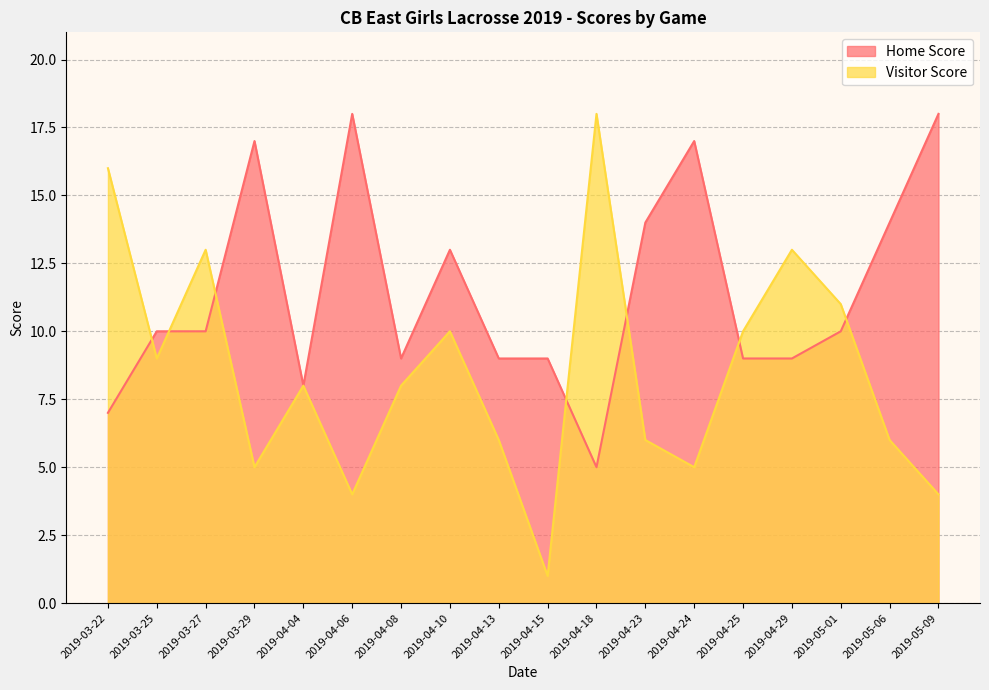

Reading left to right, transcribe all the data shown in this chart.

Home Score: 2019-03-22=7	2019-03-25=10	2019-03-27=10	2019-03-29=17	2019-04-04=8	2019-04-06=18	2019-04-08=9	2019-04-10=13	2019-04-13=9	2019-04-15=9	2019-04-18=5	2019-04-23=14	2019-04-24=17	2019-04-25=9	2019-04-29=9	2019-05-01=10	2019-05-06=14	2019-05-09=18
Visitor Score: 2019-03-22=16	2019-03-25=9	2019-03-27=13	2019-03-29=5	2019-04-04=8	2019-04-06=4	2019-04-08=8	2019-04-10=10	2019-04-13=6	2019-04-15=1	2019-04-18=18	2019-04-23=6	2019-04-24=5	2019-04-25=10	2019-04-29=13	2019-05-01=11	2019-05-06=6	2019-05-09=4